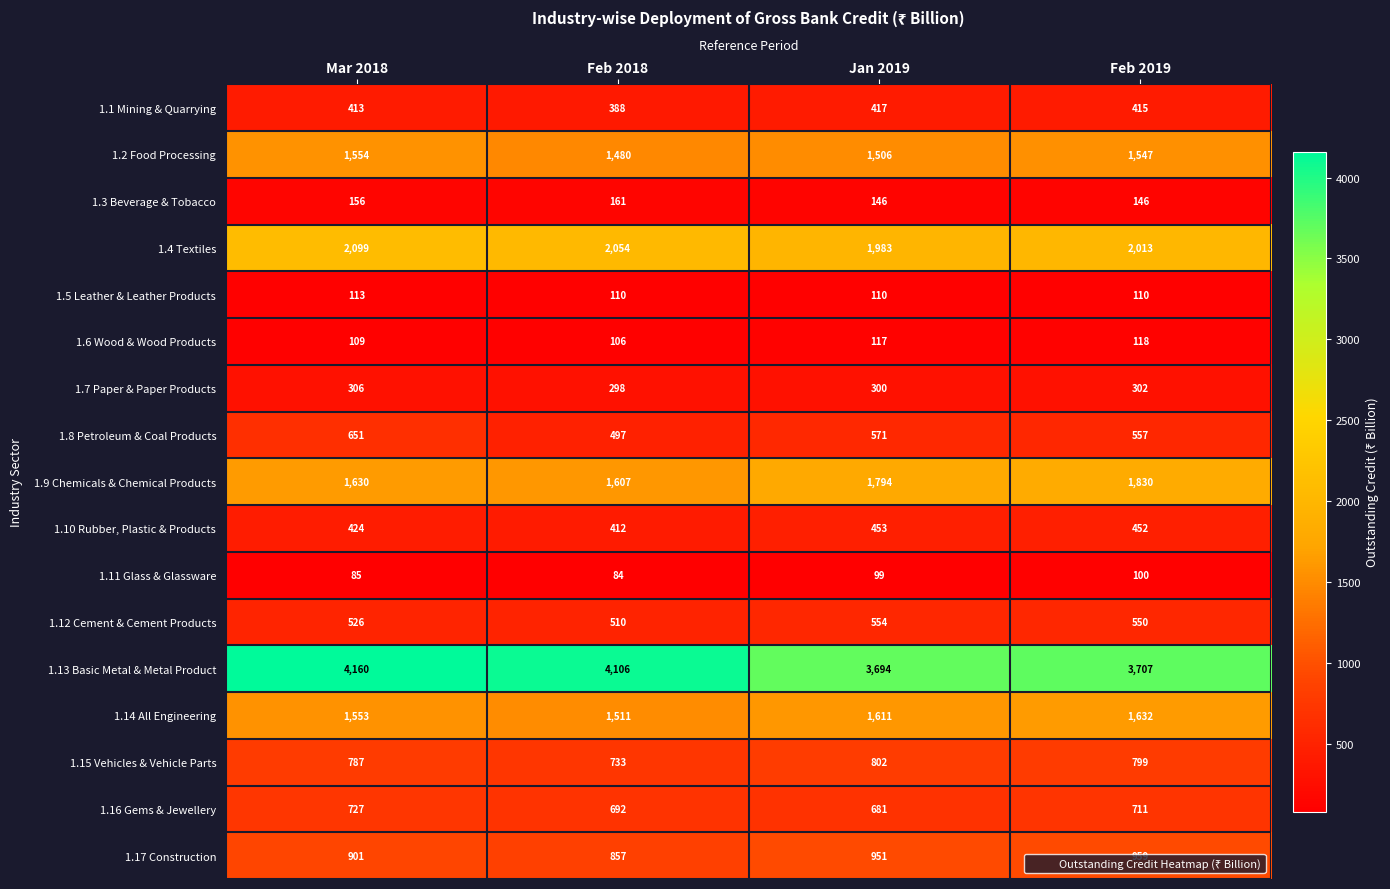

What is the spread (max minus min) of values at Jan 2019?

3595